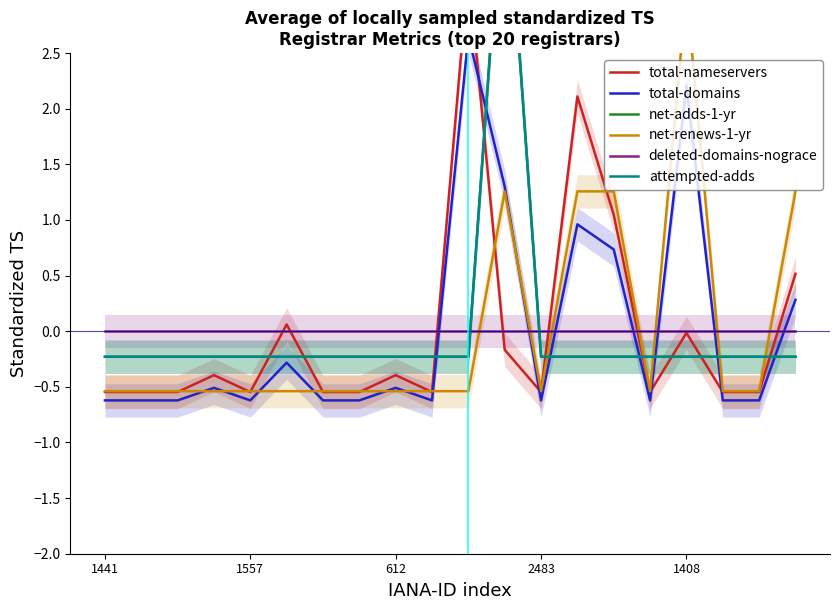

Count the number of data series in this chart.

6